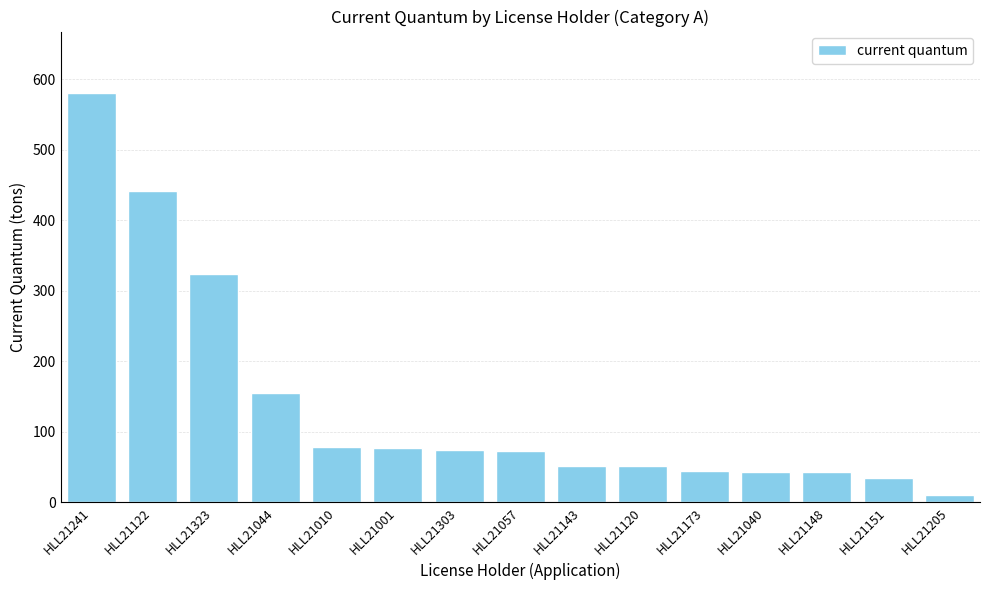

What is the maximum value shown in the chart?

580.4